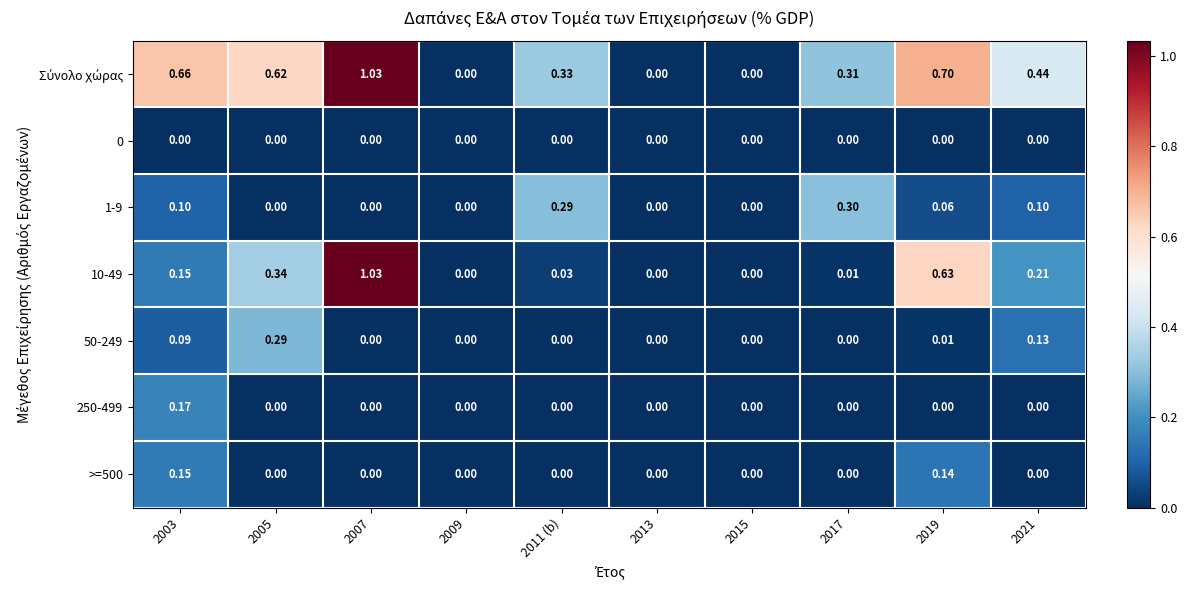

At which category does the chart reach its peak across all series?

2007